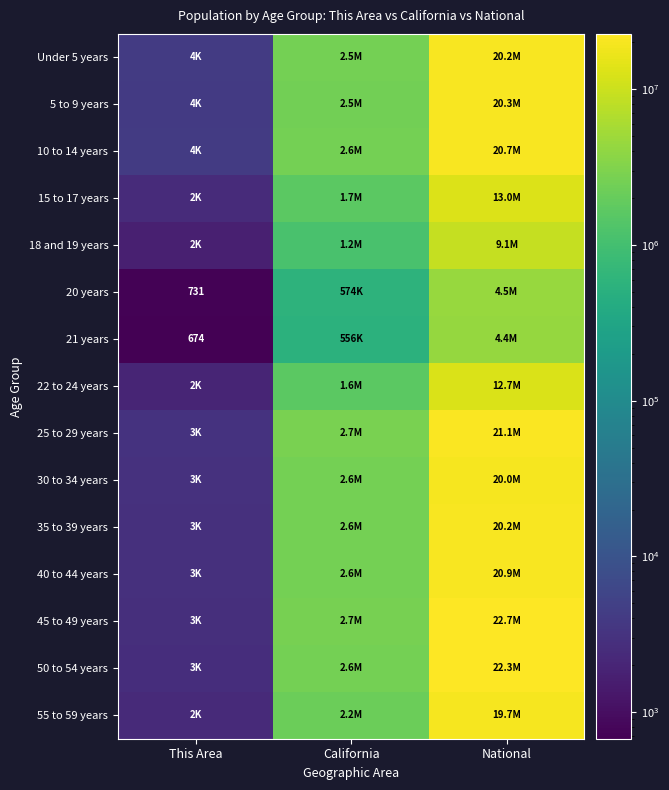

List the labels in order of 5 to 9 years value, largest first.

National, California, This Area